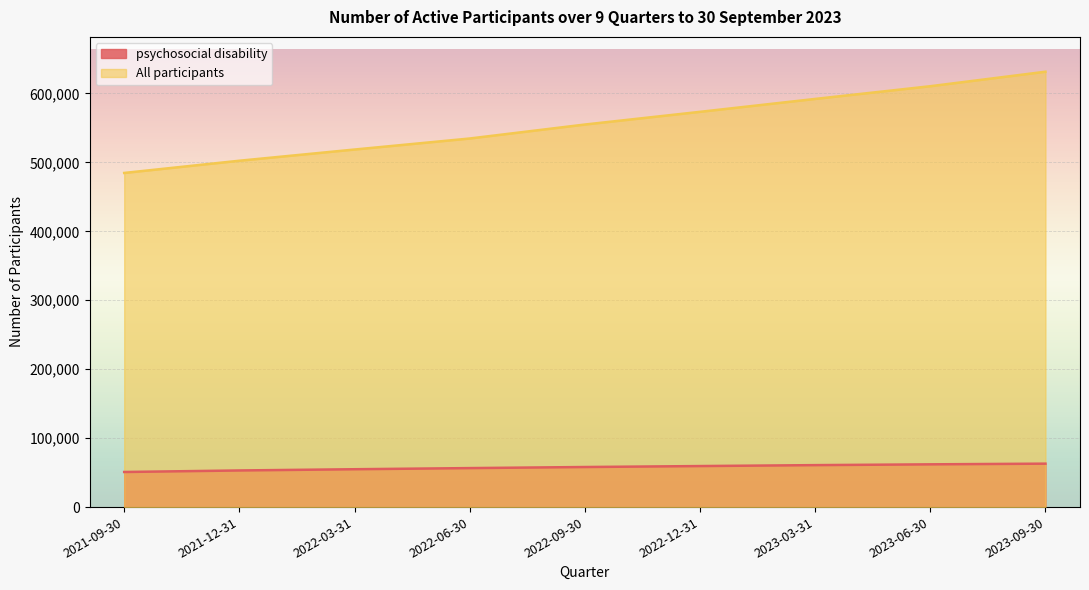

List the series in order of their peak value, lowest first.

psychosocial disability, All participants